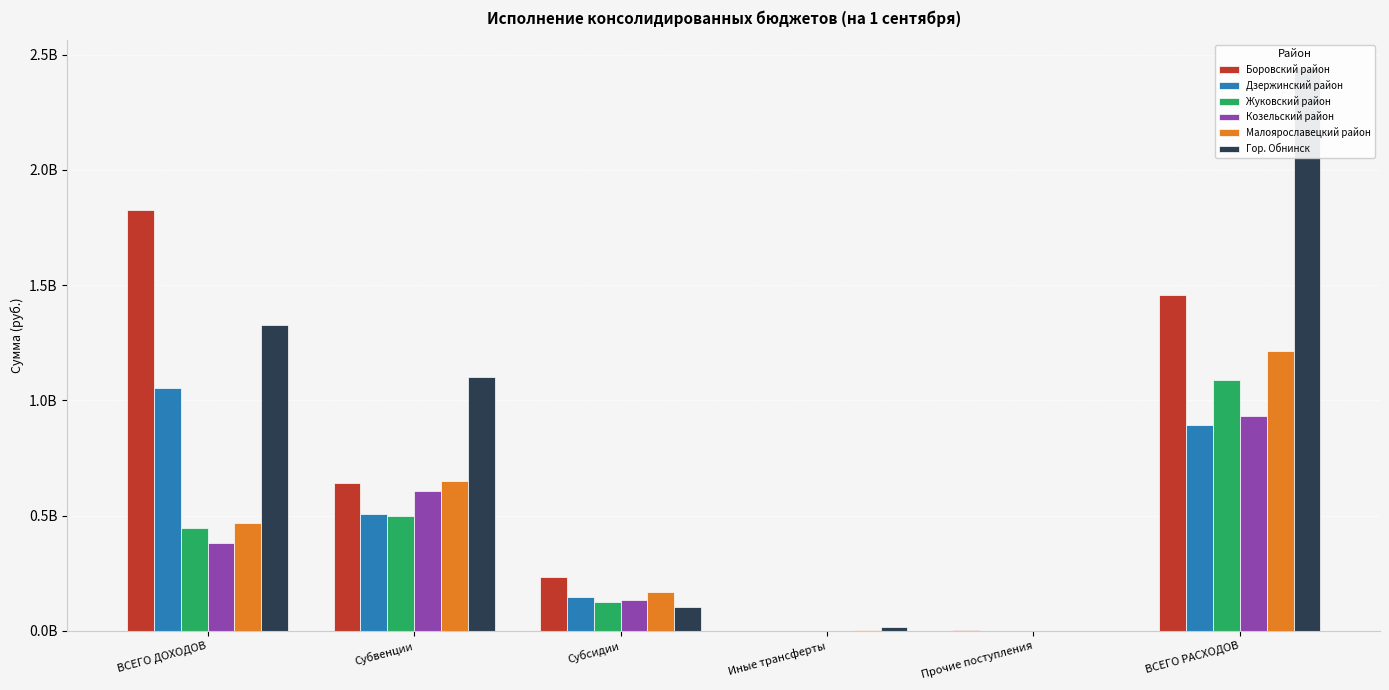

Which category has the lowest value across all series?

Прочие поступления